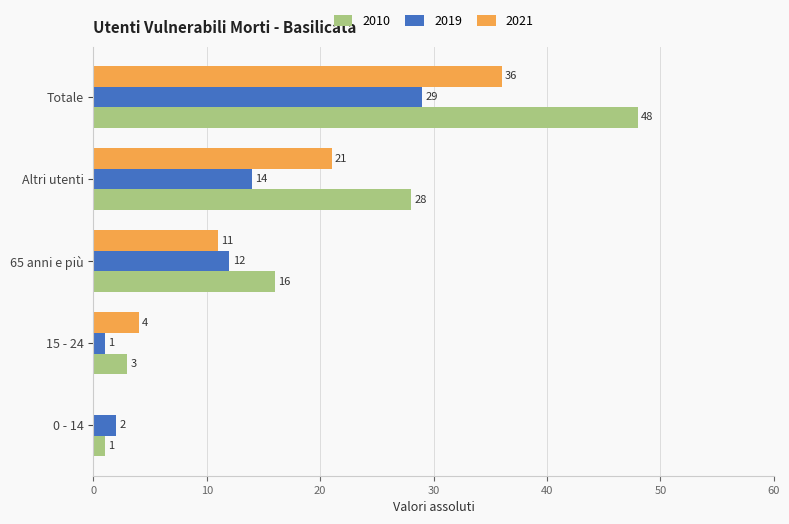

What is the sum of the 2010 values at 0 - 14 and 65 anni e più?

17